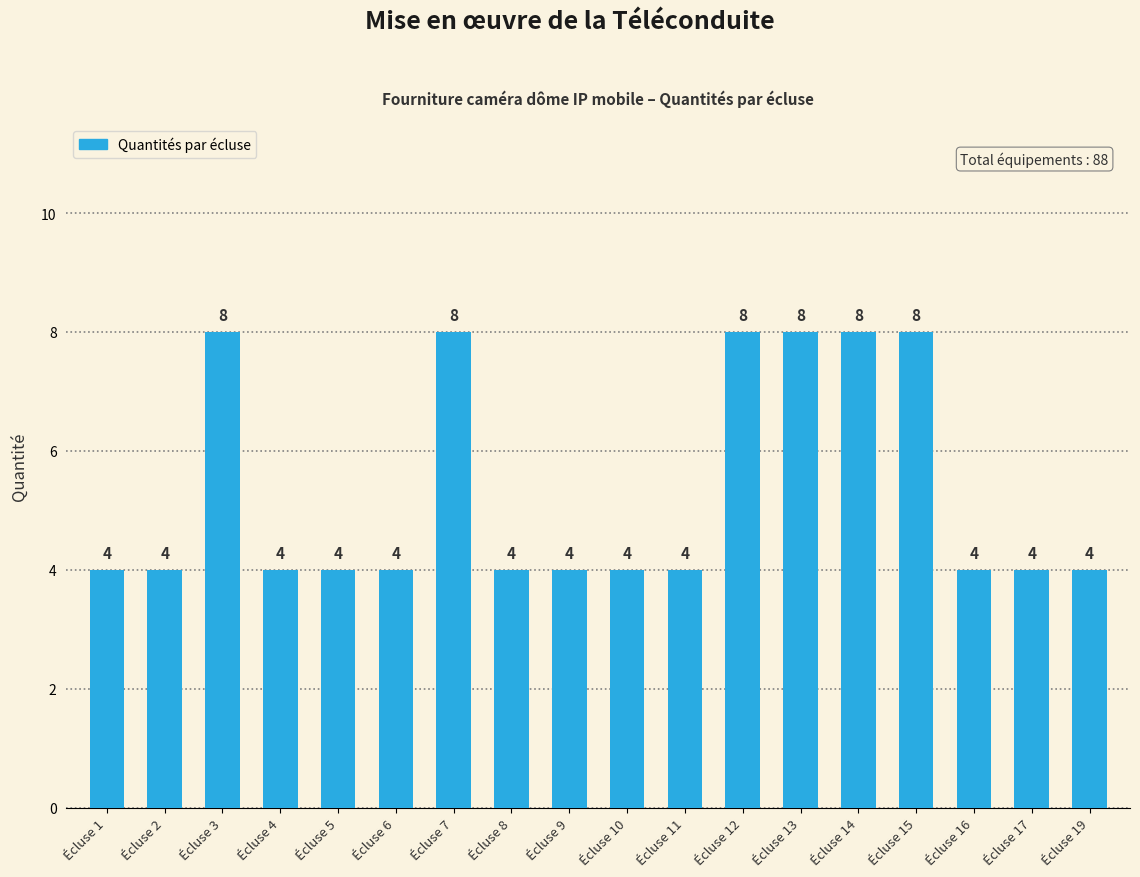

How many series are shown in this chart?

1